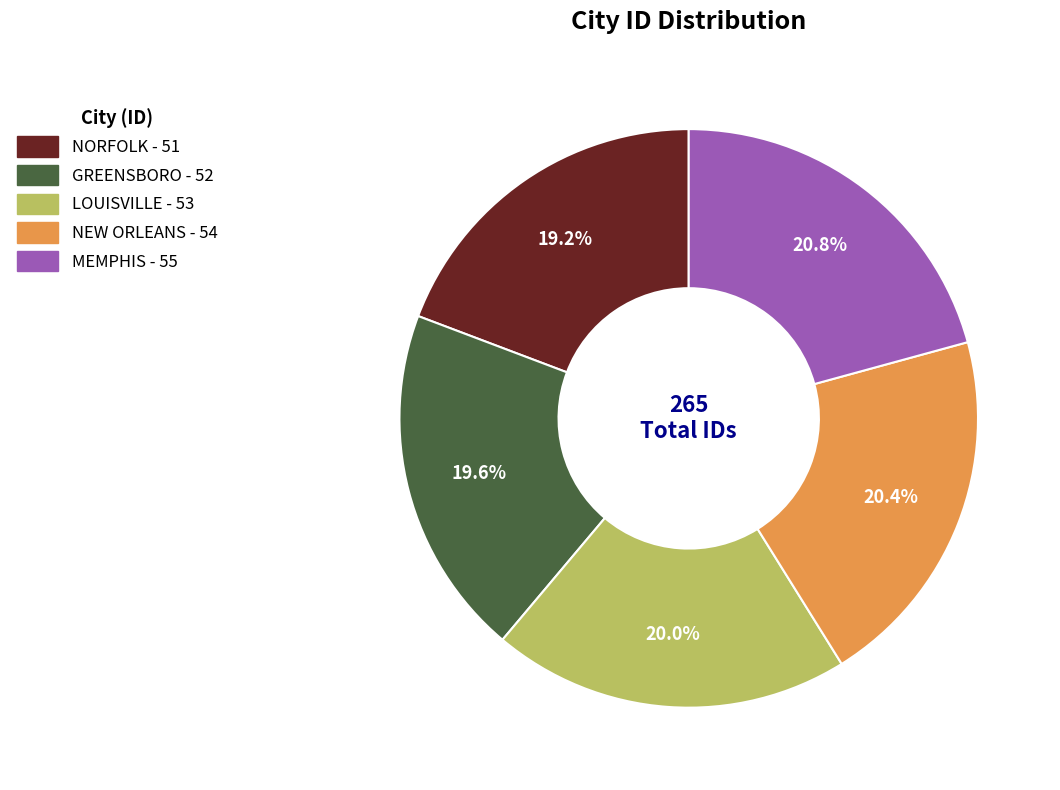

What is the ratio of the value at NORFOLK to the value at NEW ORLEANS?

0.9